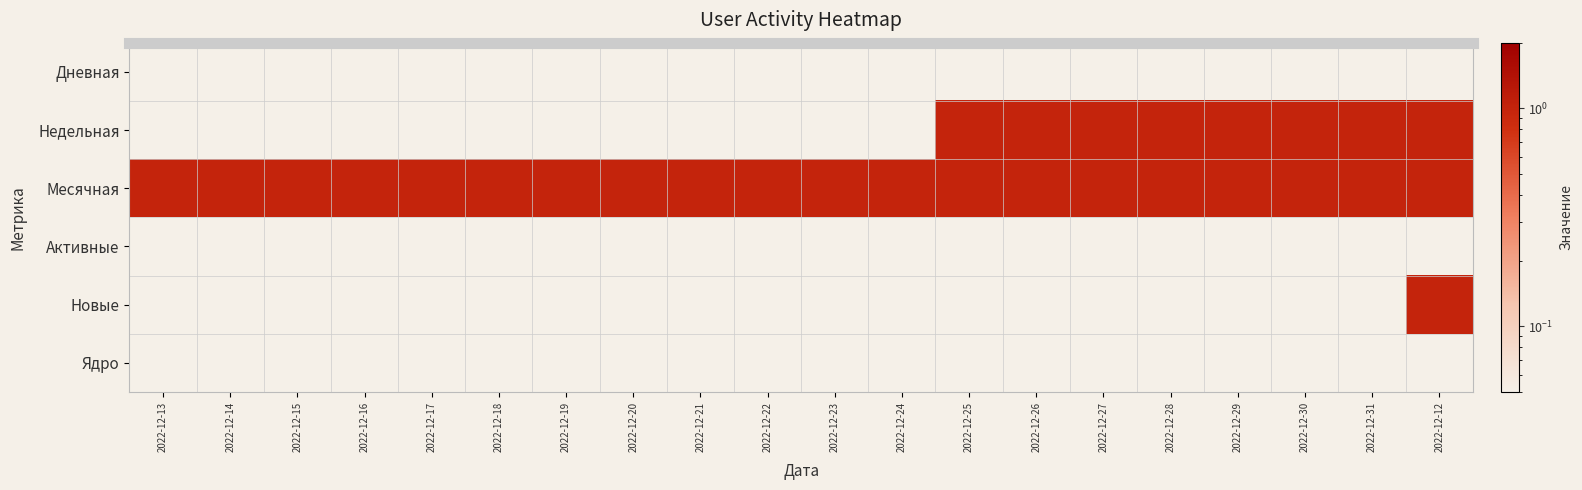

What is the total value across all series at 2022-12-17?

1.1